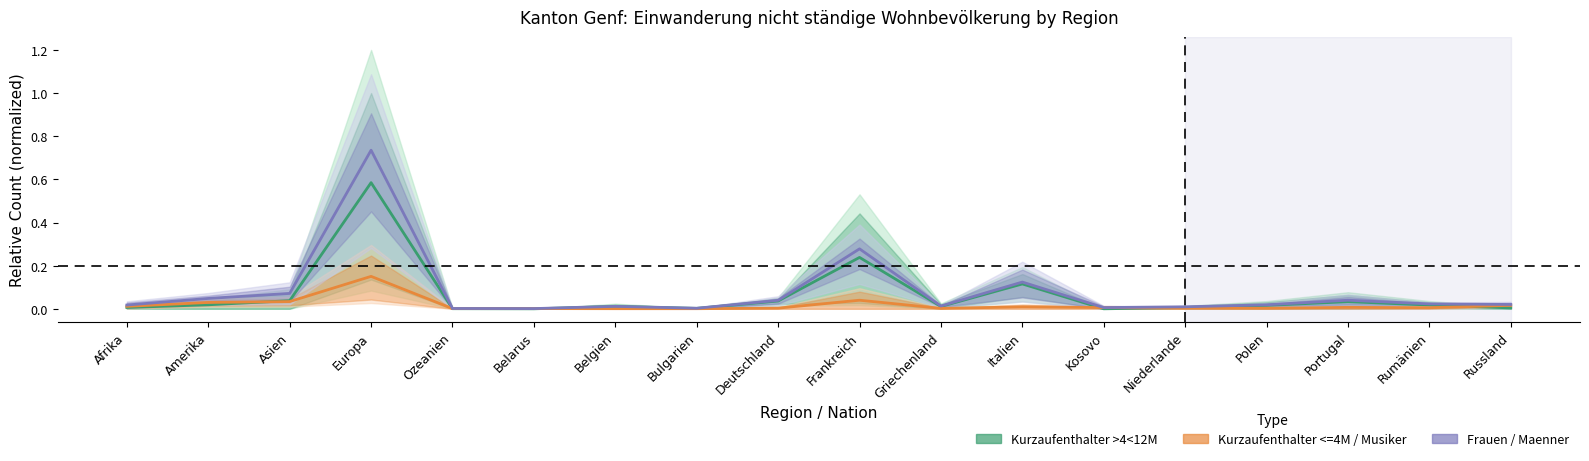

Does the chart have visible grid lines?

No